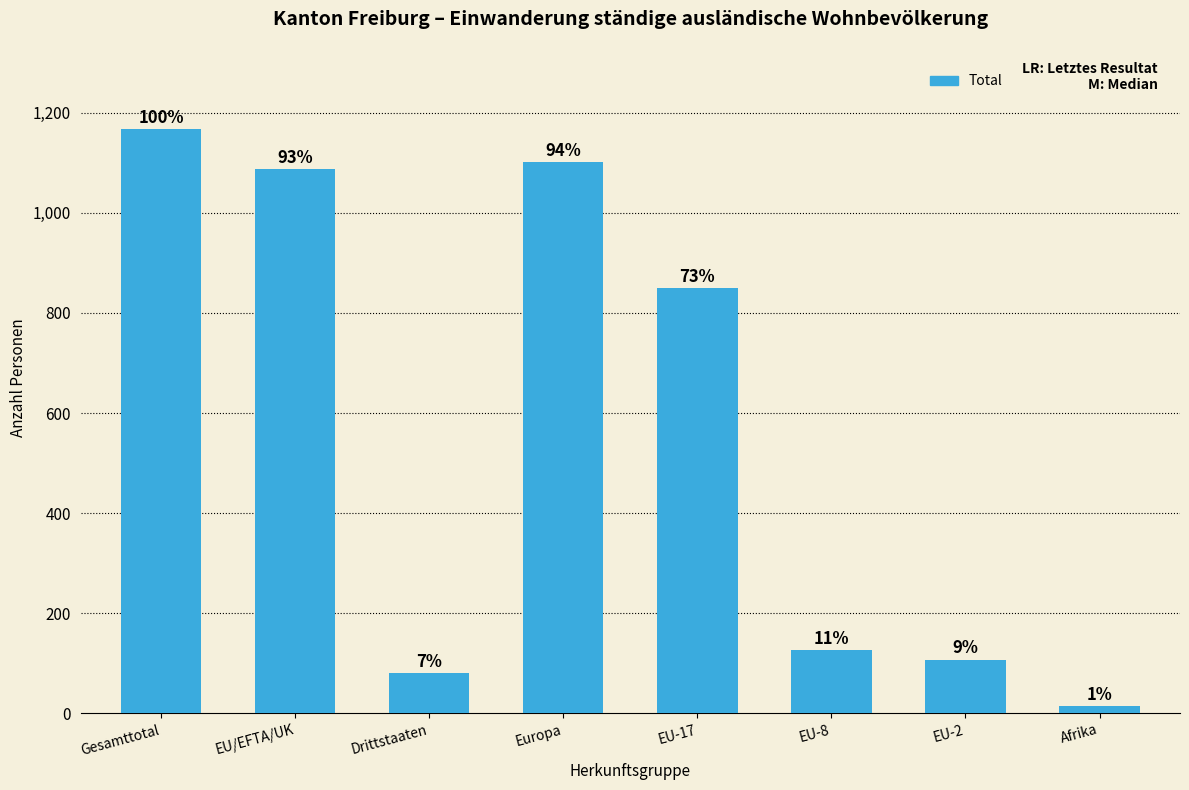

What is the ratio of the value at EU-17 to the value at EU-2?

7.9